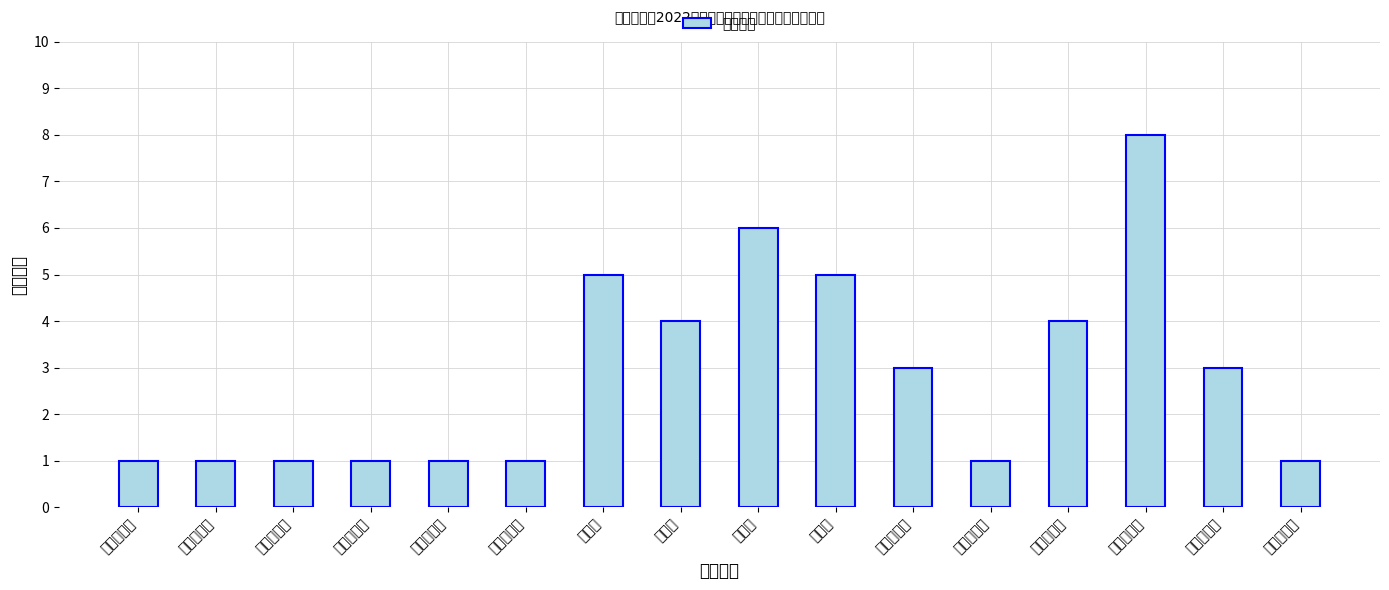

Is it true that the value at 地灾评估岗 is 1?

False